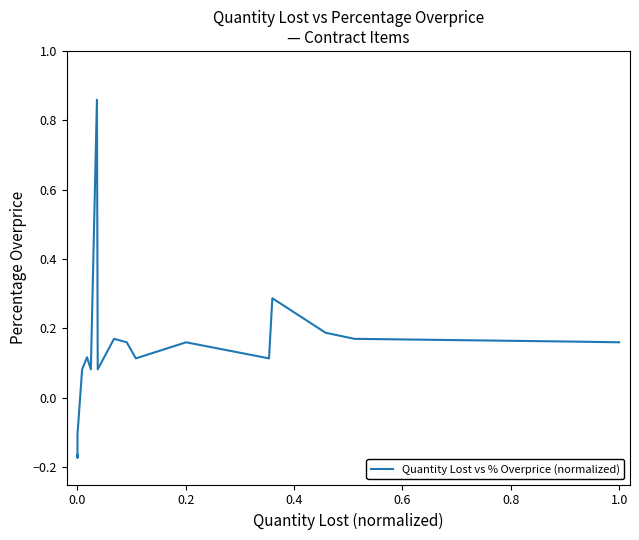

True or false: the data shows 0.1 at 0.4.

False